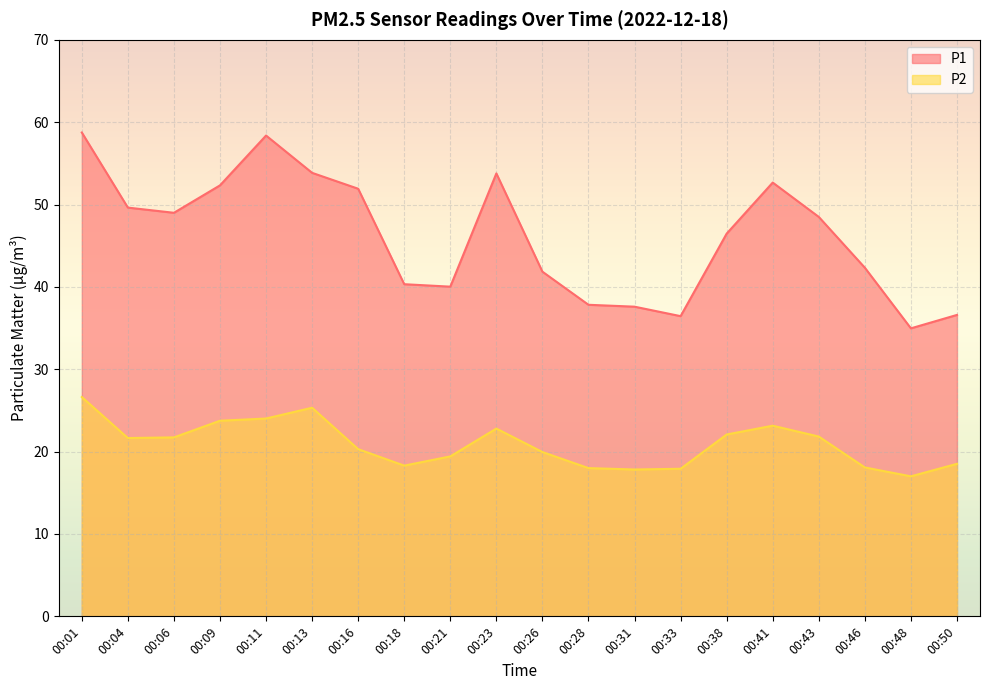

Is it true that P2 equals 6.4 at 00:33?

False